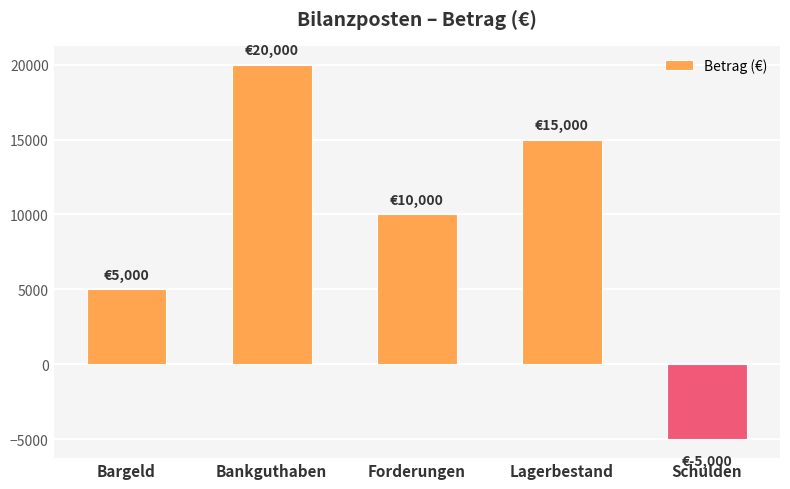

Reading left to right, what are all the values shown in this chart?

Bargeld=5000	Bankguthaben=20000	Forderungen=10000	Lagerbestand=15000	Schulden=-5000